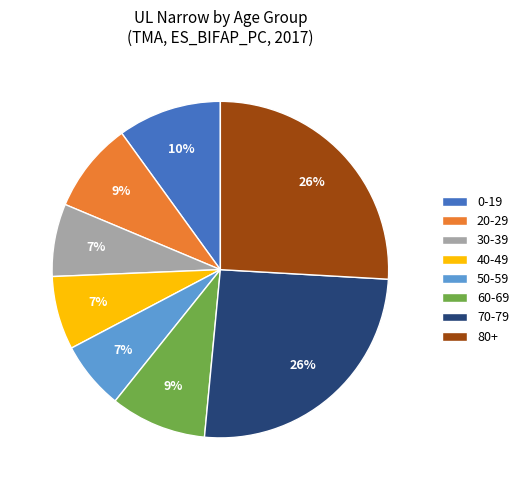

How many segments does this pie chart have?

8